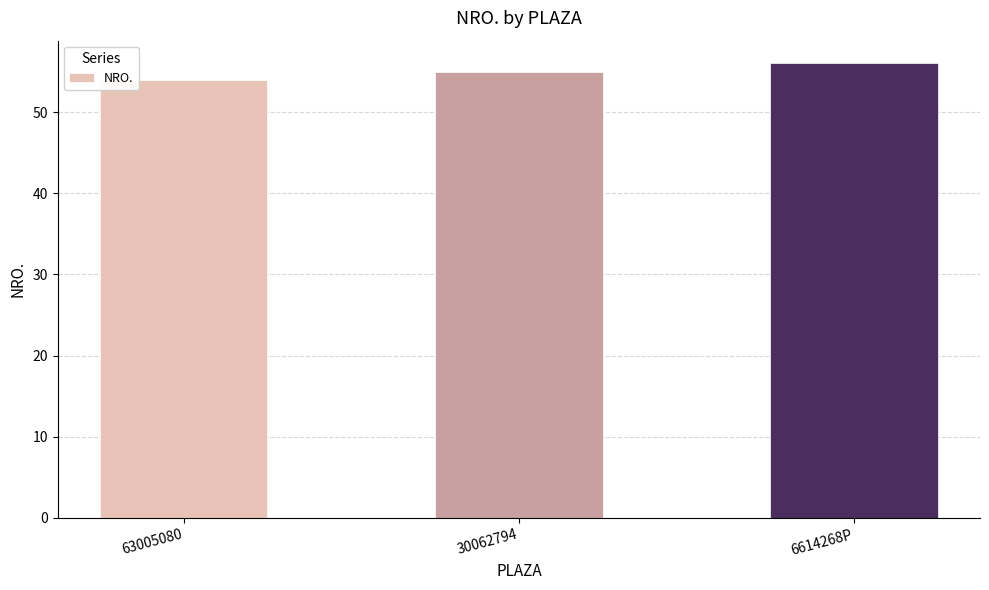

Rank the categories by value from lowest to highest.

63005080, 30062794, 6614268P